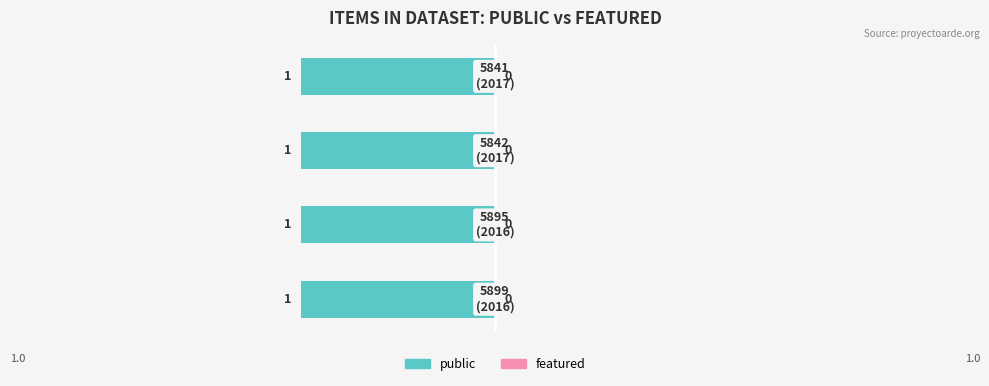

How many series are shown in this chart?

2